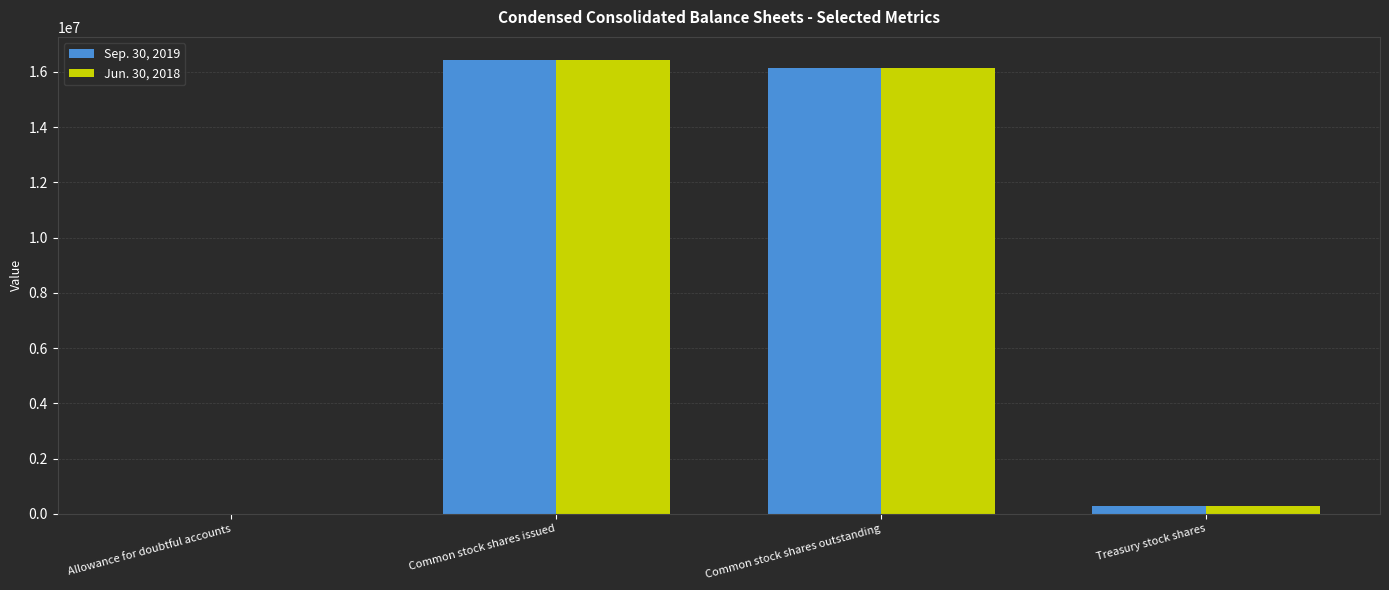

At which label is Jun. 30, 2018 closest to 8221630?

Common stock shares outstanding